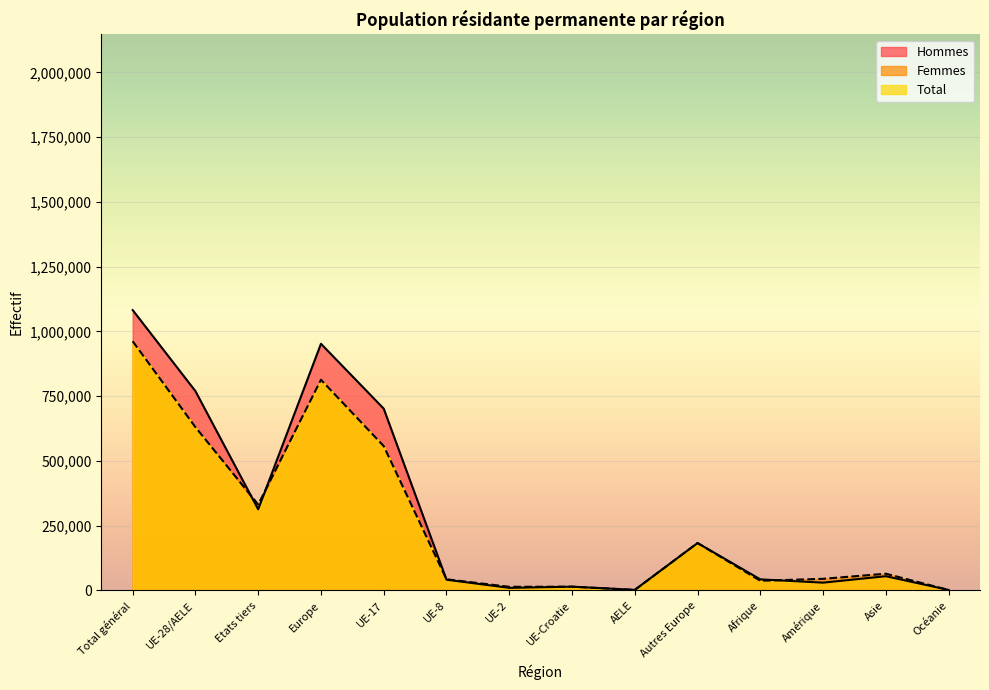

How many categories are shown in the chart?

14